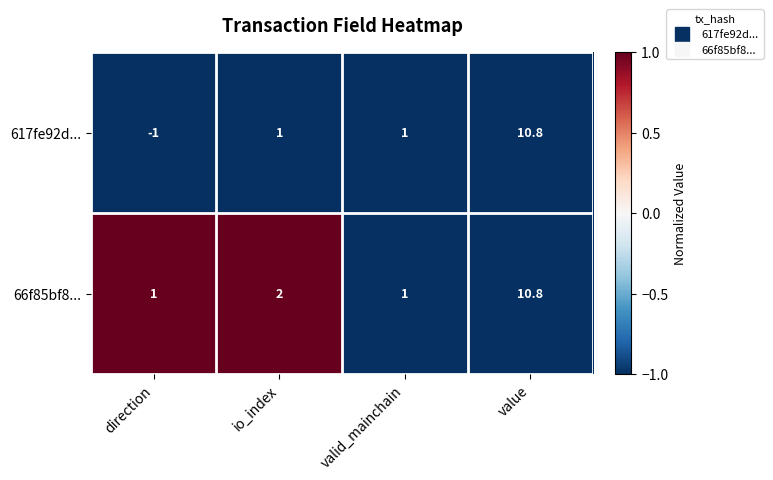

Count the number of data series in this chart.

2